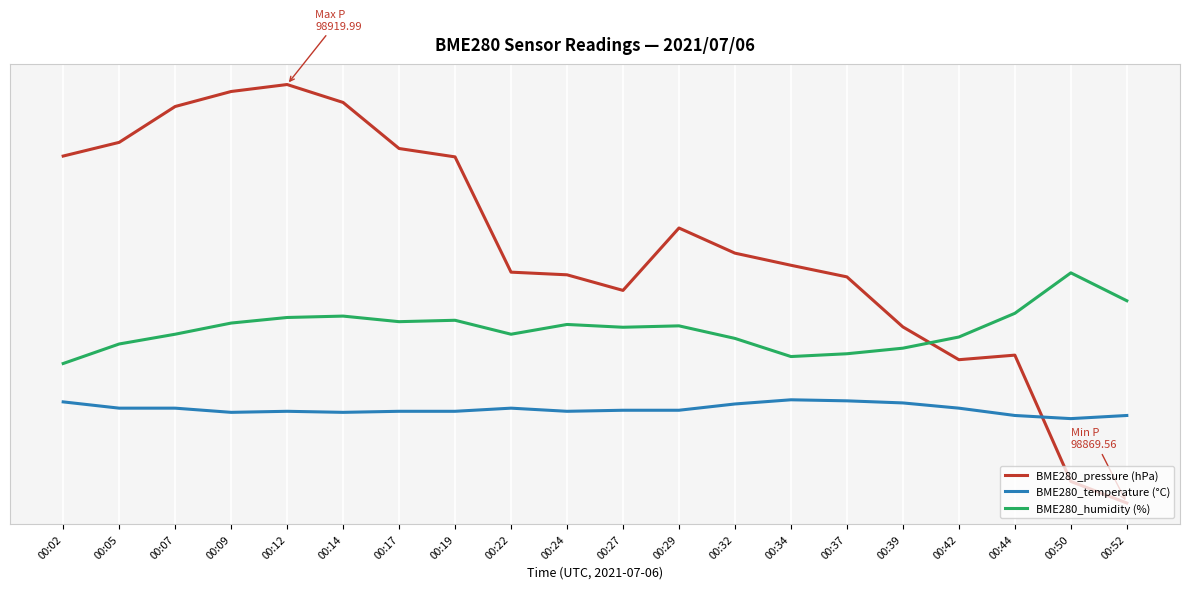

Where is the first local minimum for BME280_humidity (%)?

00:17